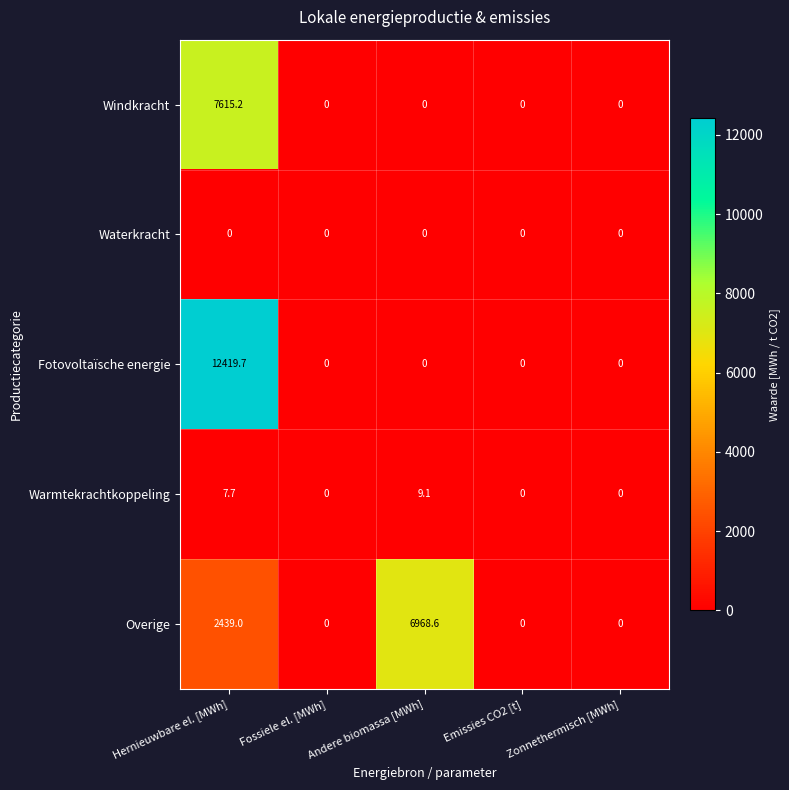

Which series changed the most between Andere biomassa [MWh] and Emissies CO2 [t]?

Overige